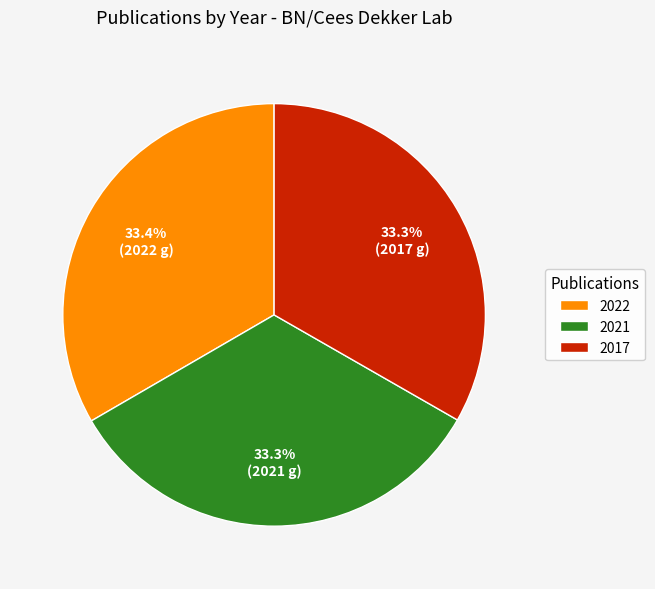

Is there a majority slice in this chart?

No